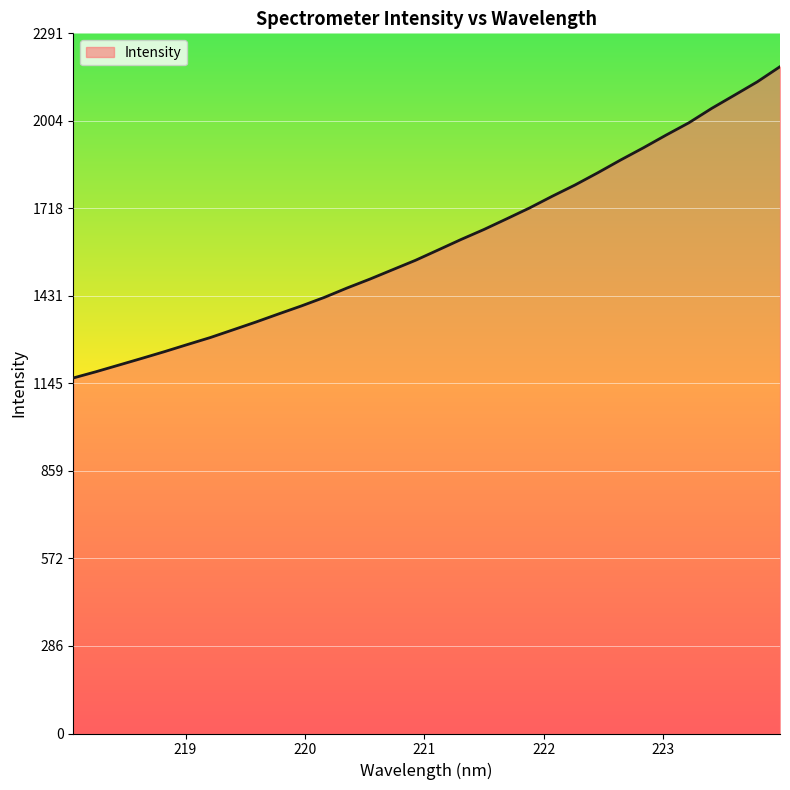

What is the maximum value shown in the chart?

2181.9